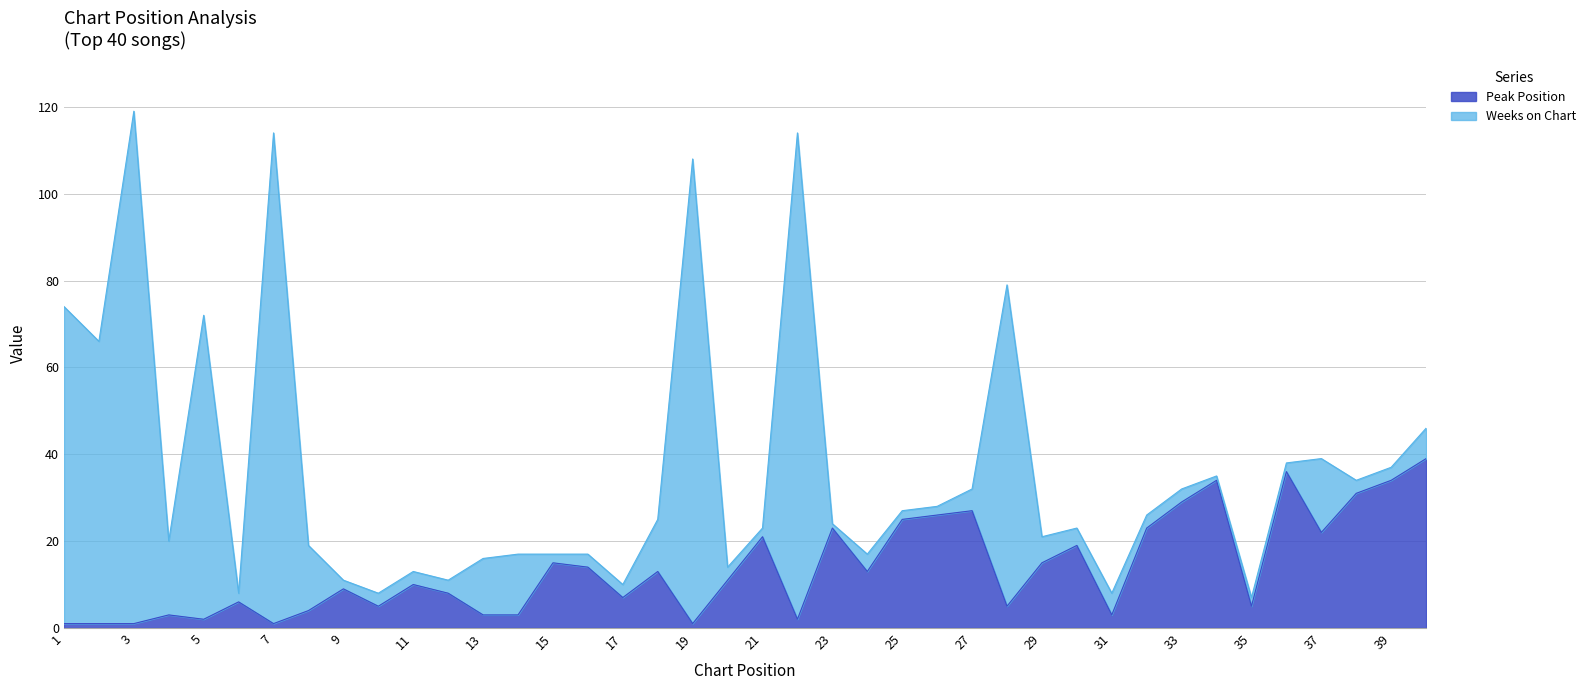

What value does the data have at 9?

9